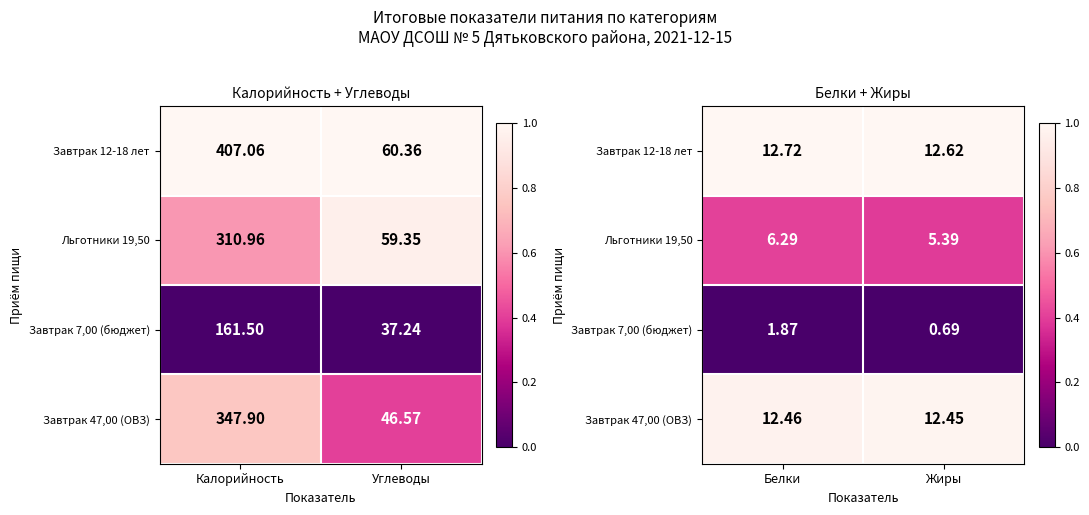

Rank the series by their maximum value, from highest to lowest.

Завтрак 12-18 лет, Завтрак 47,00 (ОВЗ), Льготники 19,50, Завтрак 7,00 (бюджет)